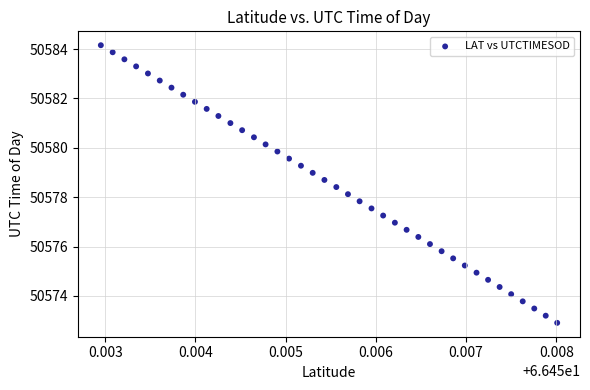

What is the range of Y values (max minus min)?

11.2